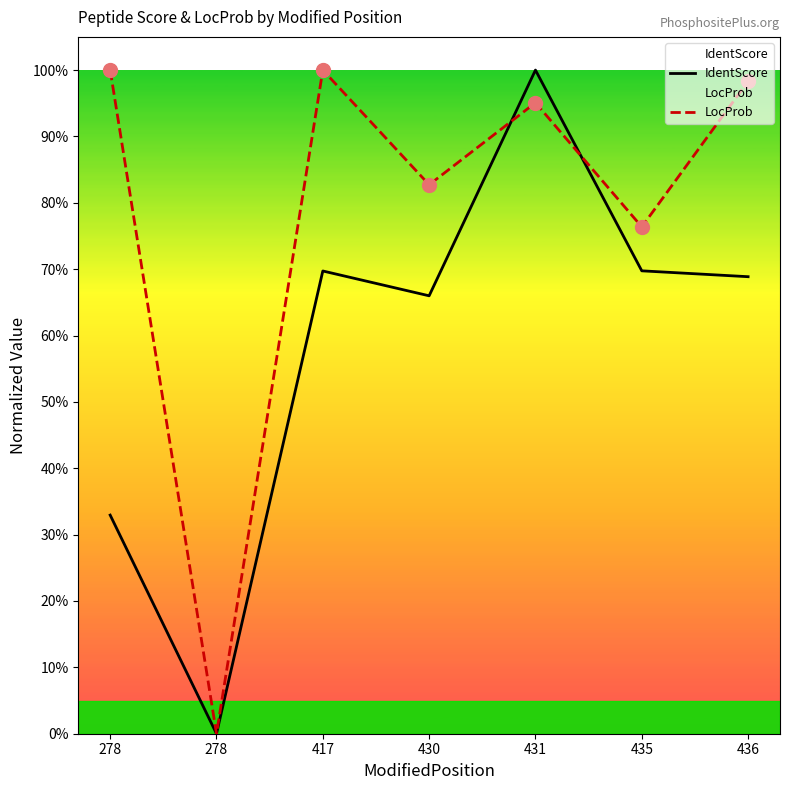

At how many categories does at least one series exceed 0?

6